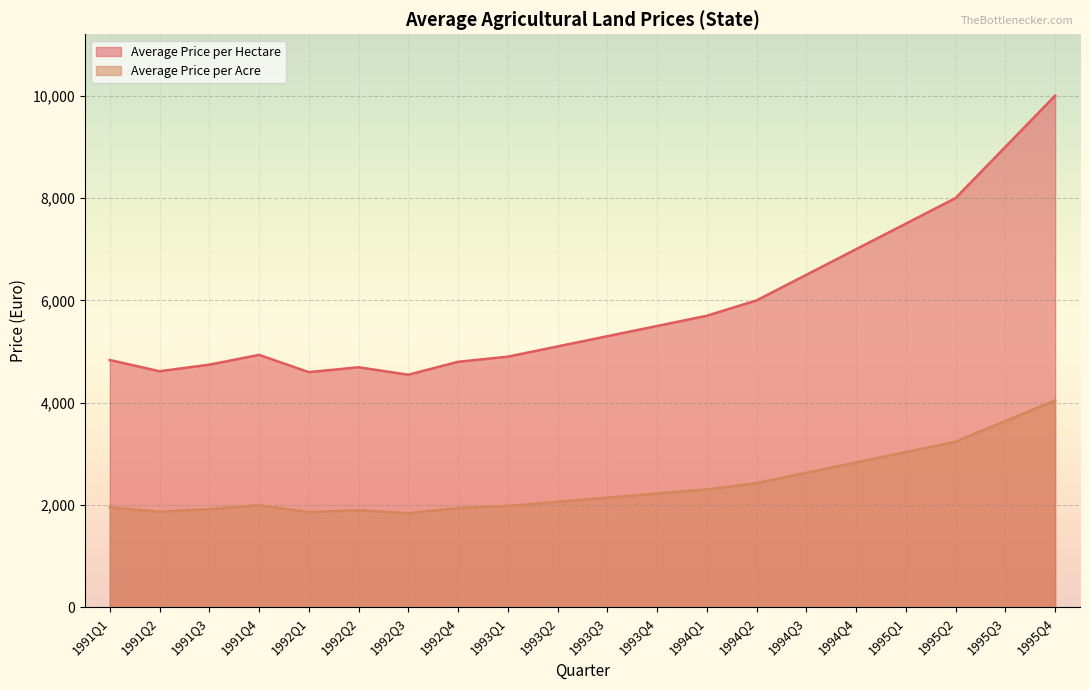

Is it true that Average Price per Hectare equals 5500 at 1993Q4?

True